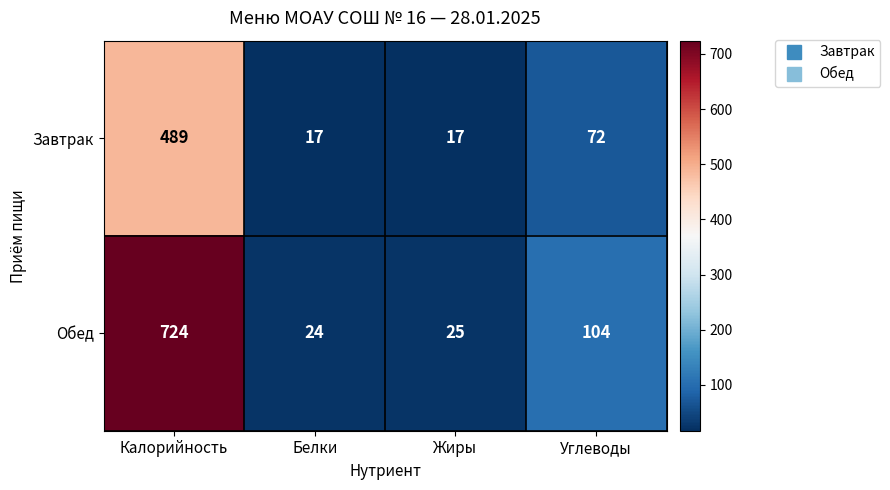

Which series has the widest spread of values?

Обед